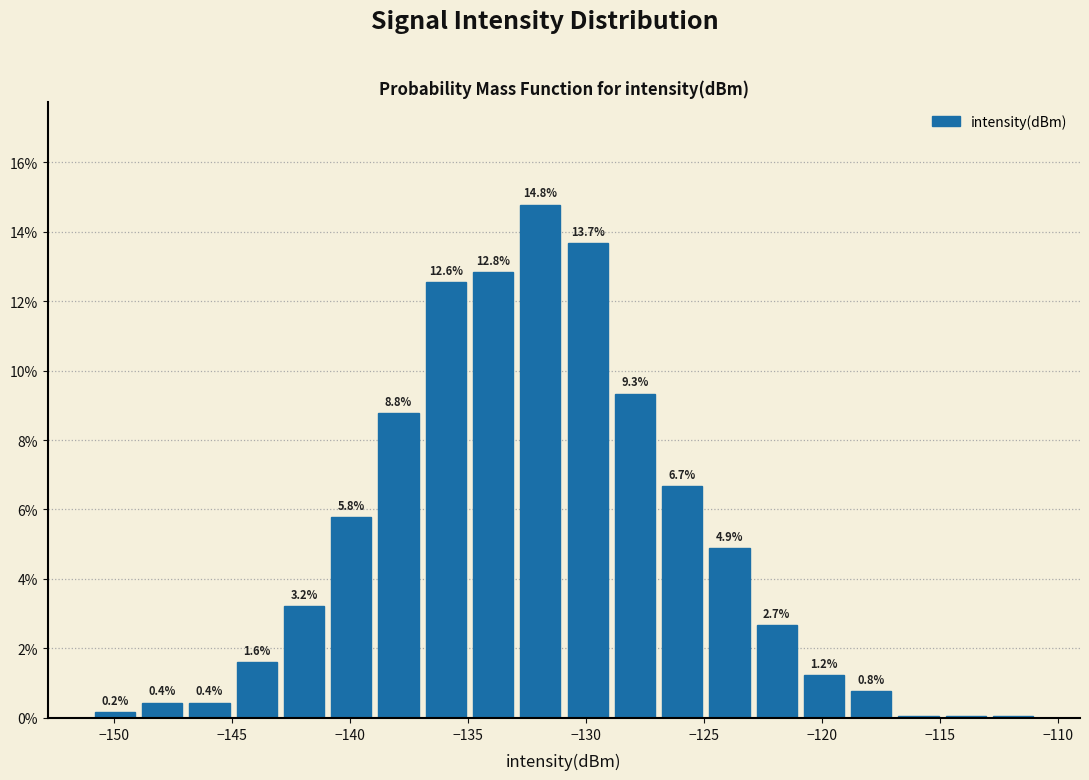

Which range on the x-axis has the tallest bar?

-133 to -131